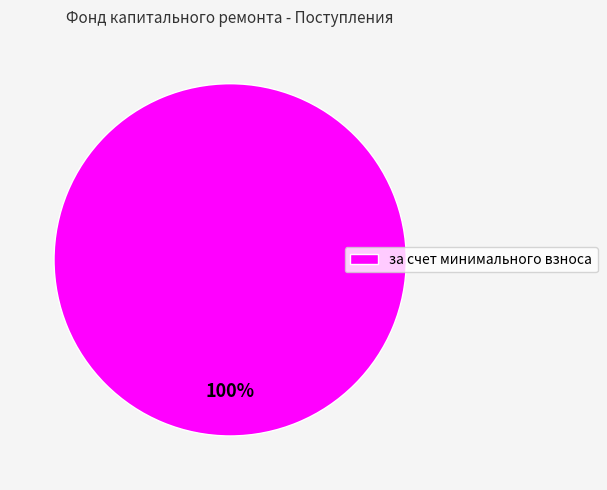

True or false: за счет минимального взноса accounts for 100% of the total.

True